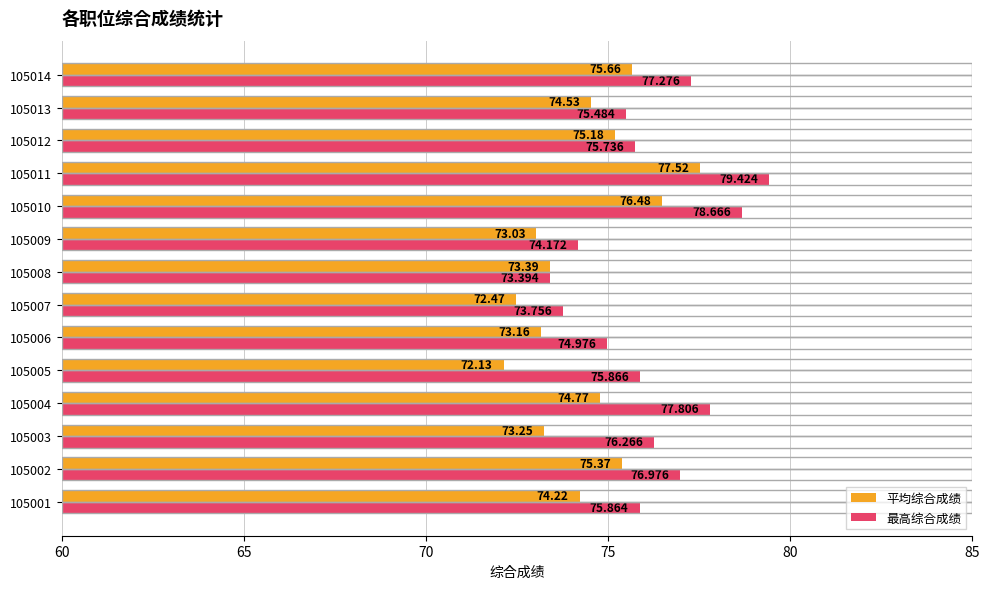

Is the value of 平均综合成绩 at 105001 greater than the value of 最高综合成绩 at 105009?

Yes